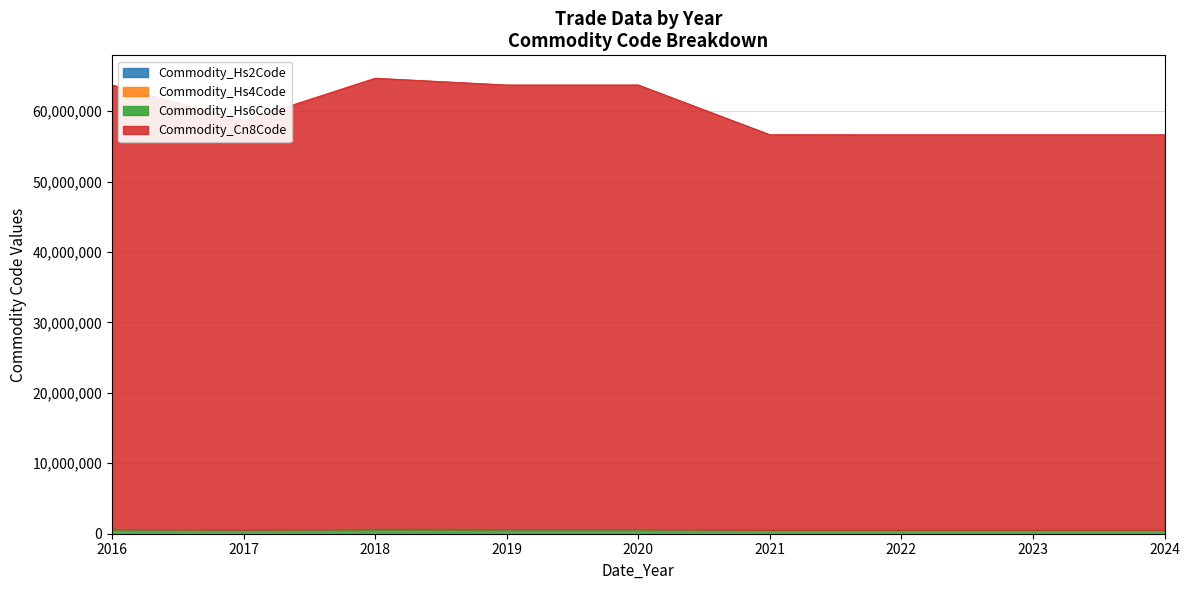

True or false: Commodity_Hs2Code has more than 1 points higher than both neighbors.

False